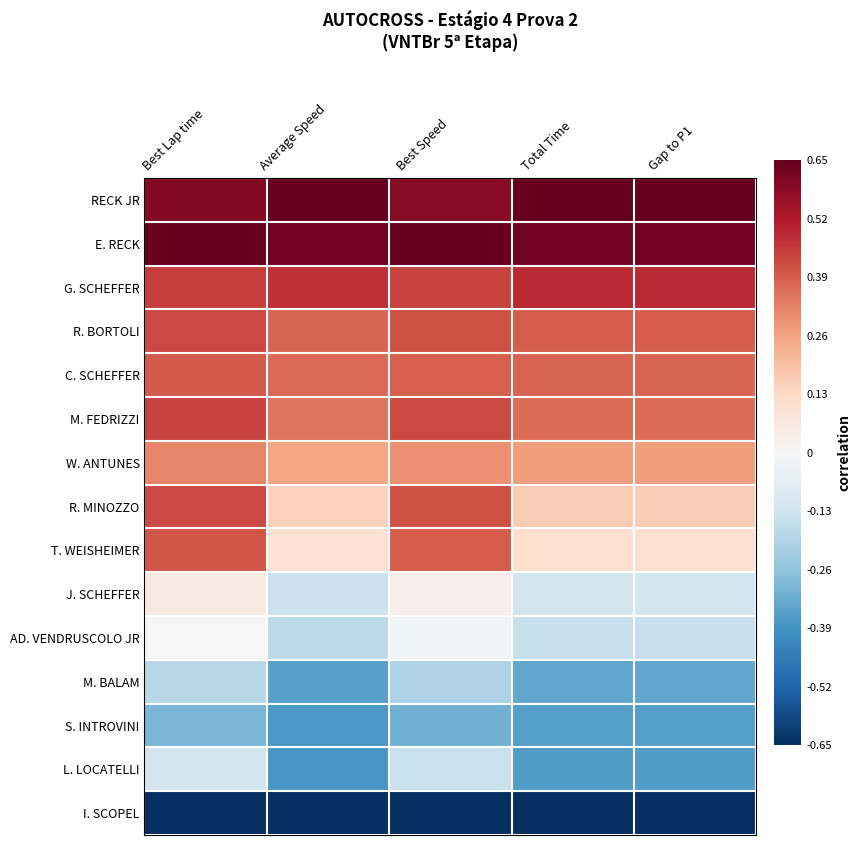

Which series changed the most between Best Lap time and Gap to P1?

T. WEISHEIMER